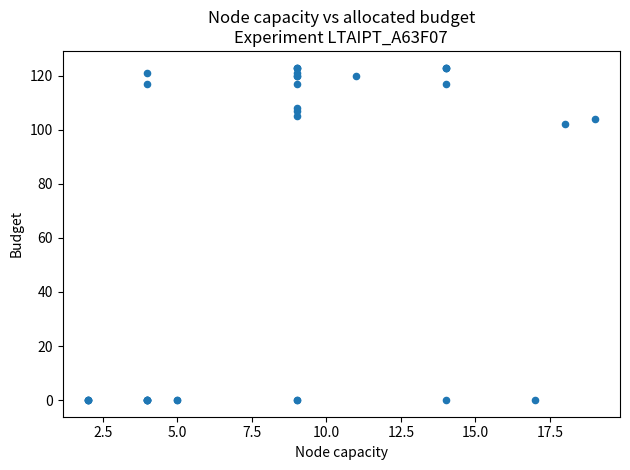

What Y value in the scatter plot is closest to 61?

102